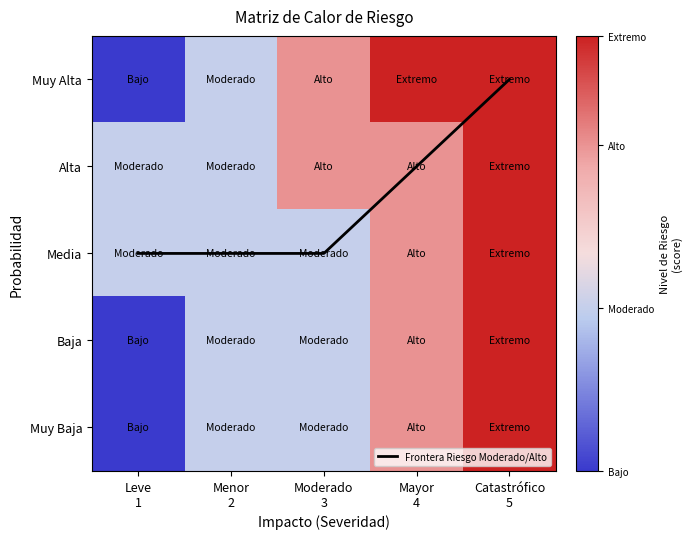

How many series are shown in this chart?

6